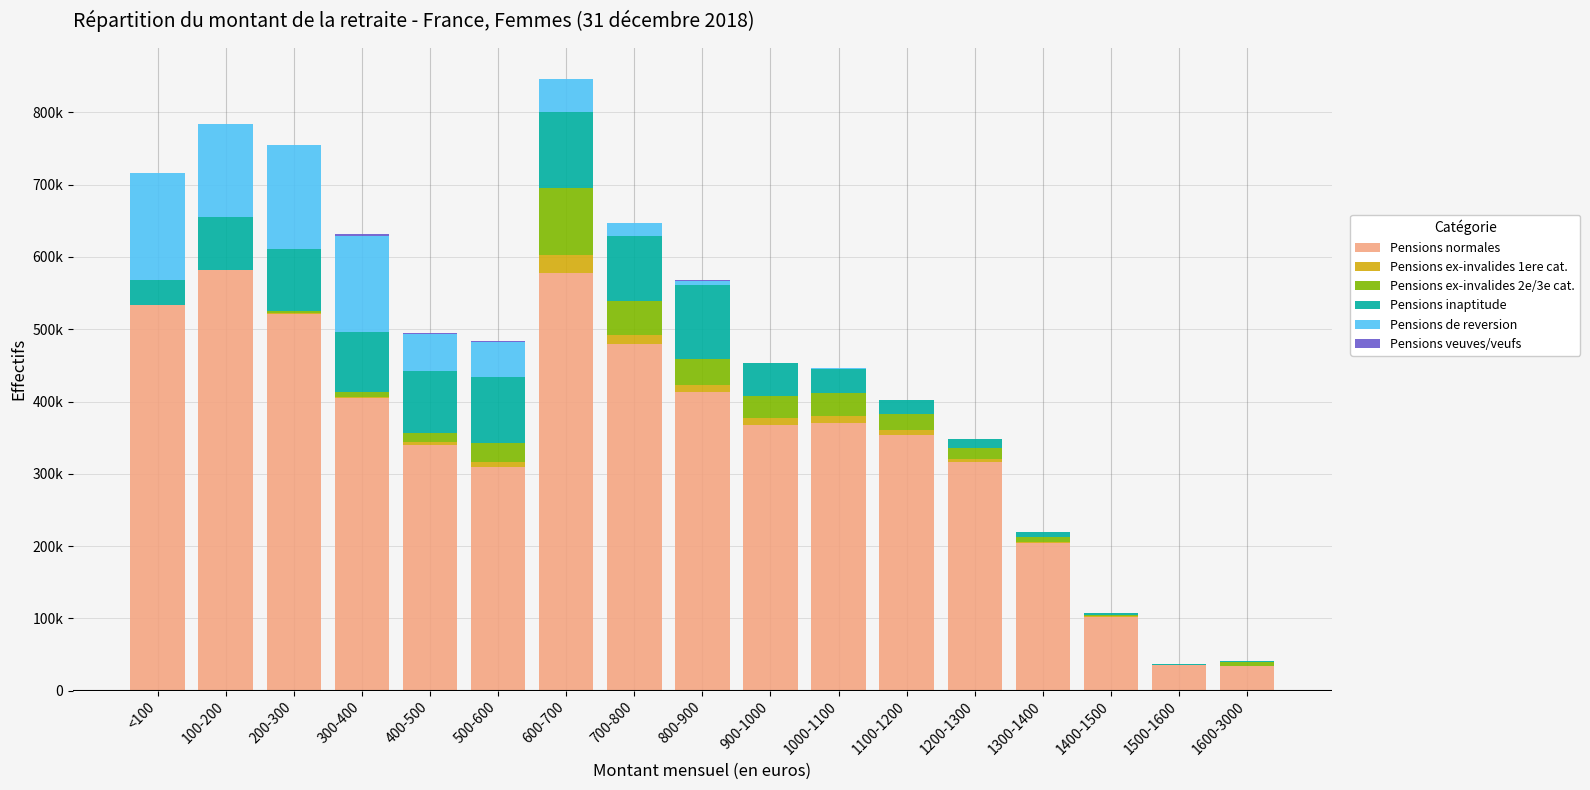

Are the bars grouped side by side (vs. stacked)?

No